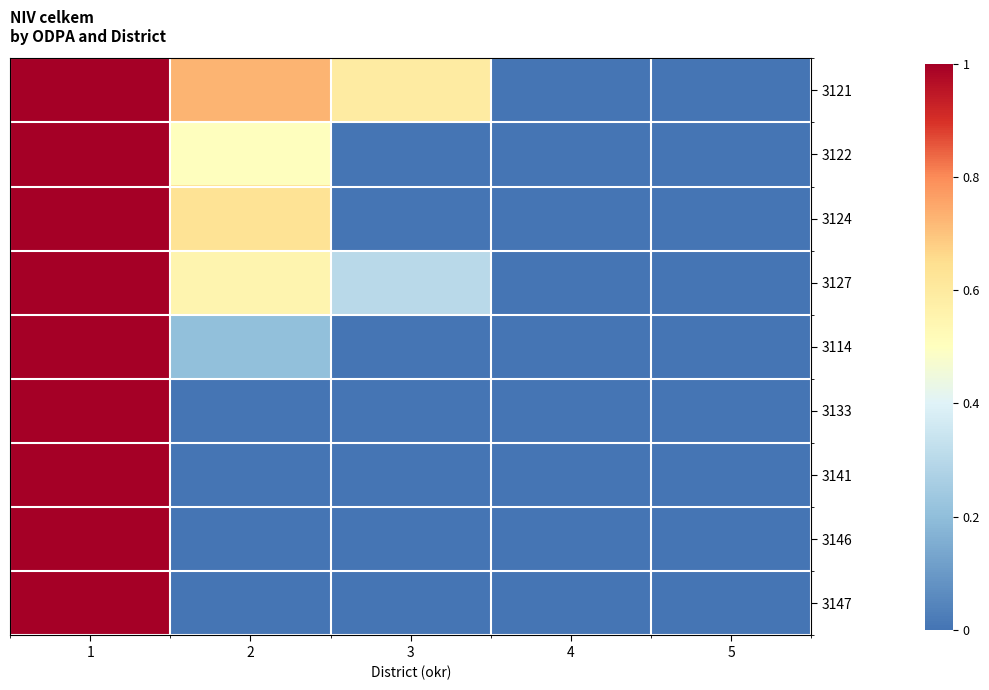

How many categories are shown in the chart?

5